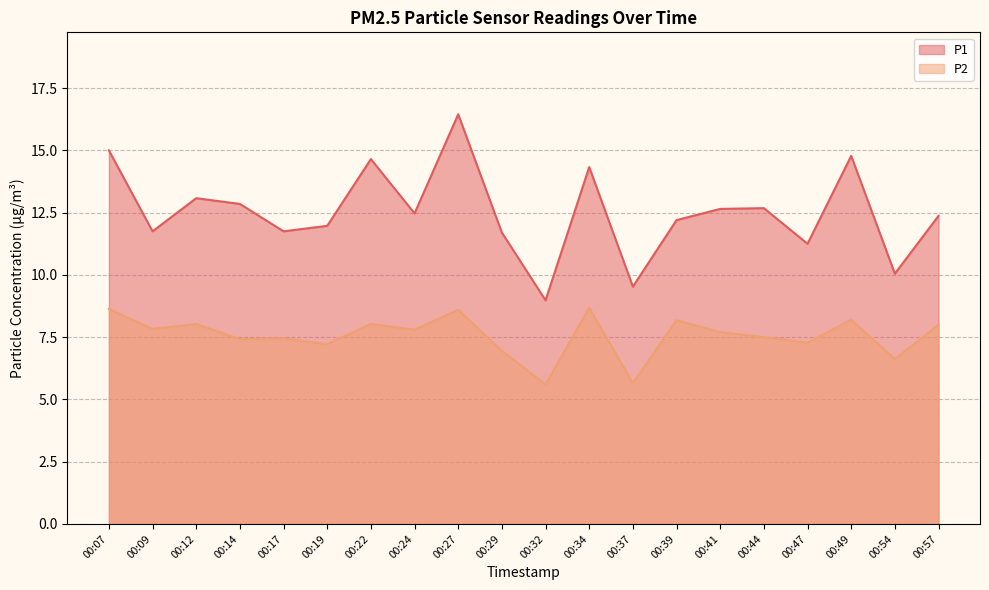

True or false: P2 and P1 intersect in this chart.

False